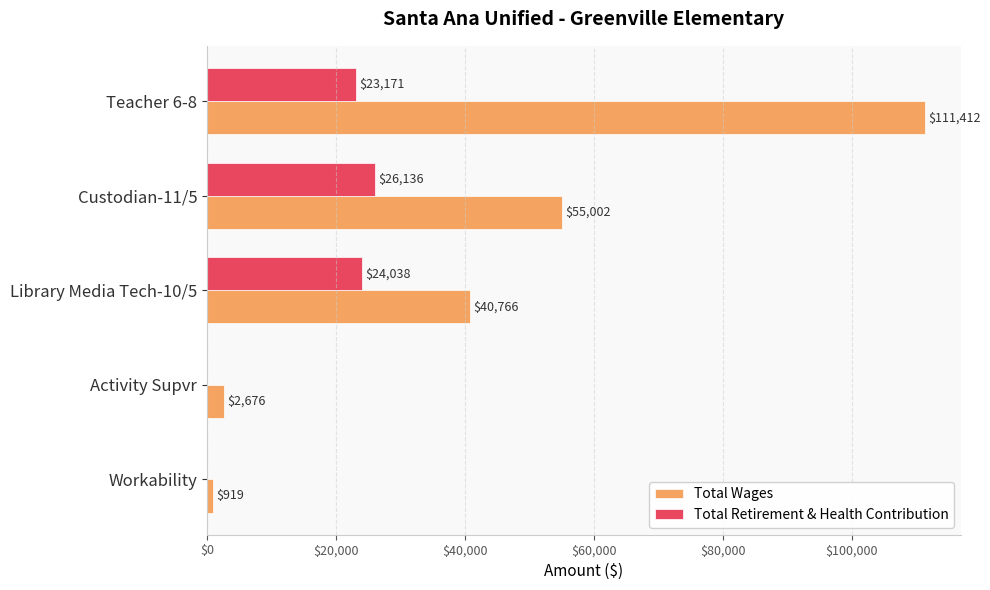

Which label corresponds to the largest value in the chart?

Teacher 6-8